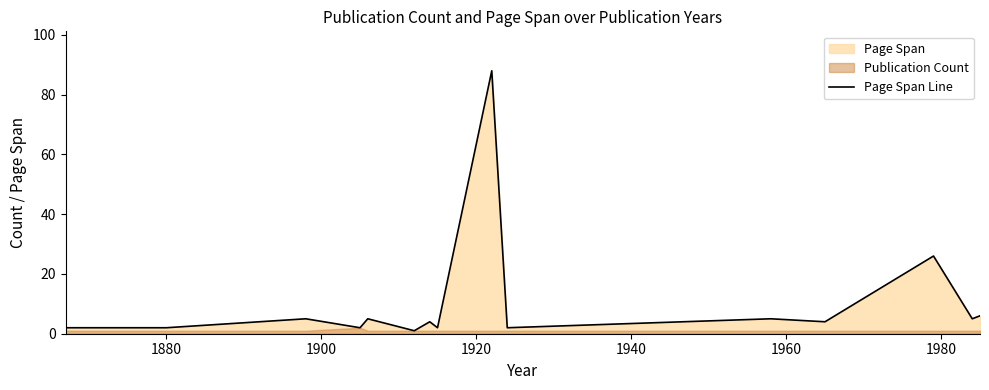

How many categories are shown in the chart?

15